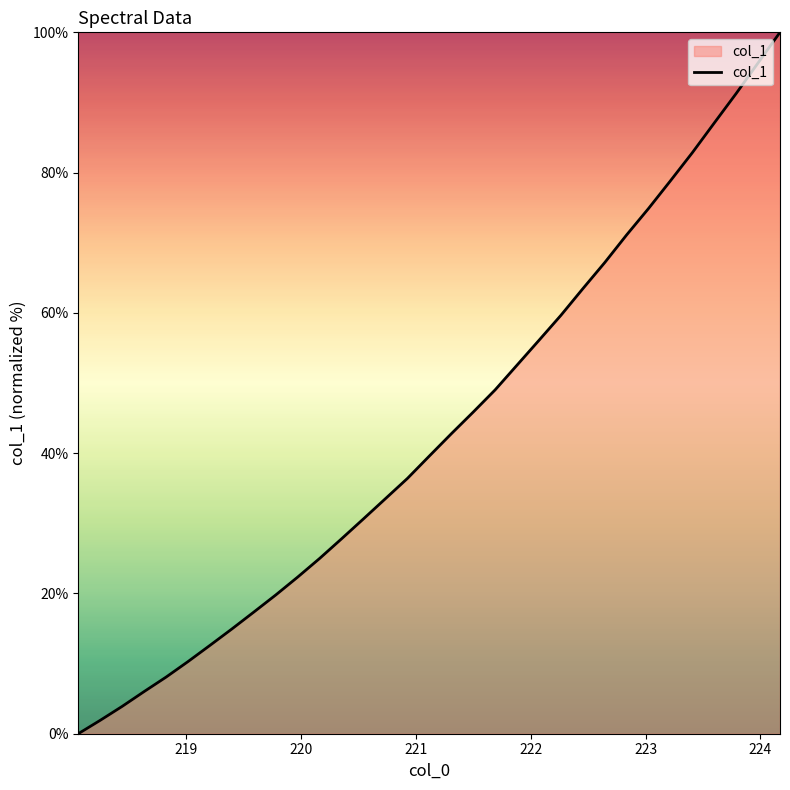

What is the greatest value displayed?

100.0